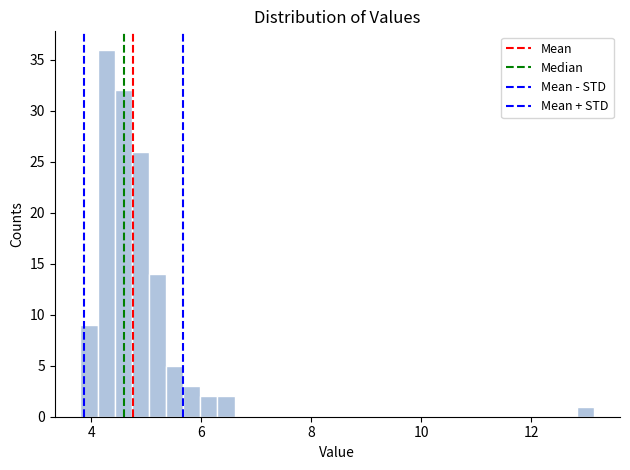

Read against the x-axis, roughly where is the centre of the tallest bar?

4.2